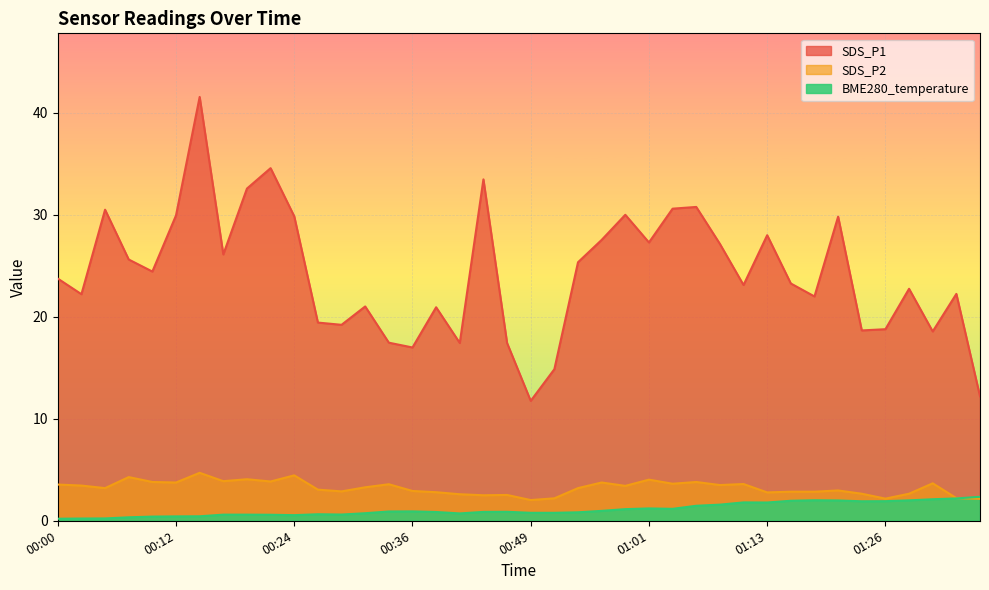

What is the sum of the SDS_P2 values at 01:18 and 00:27?

5.9